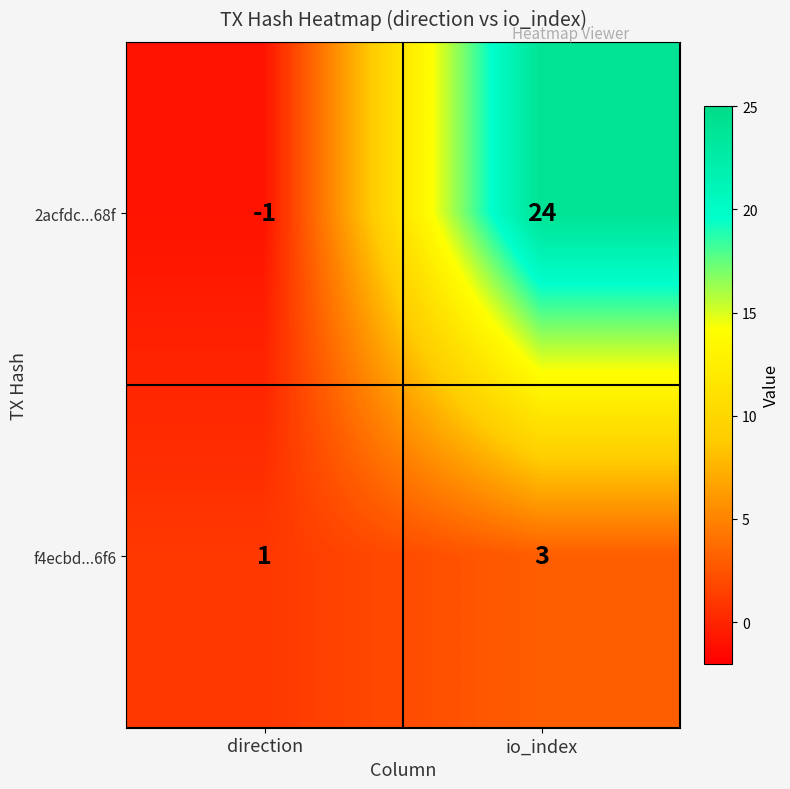

At which category does the chart reach its minimum across all series?

direction